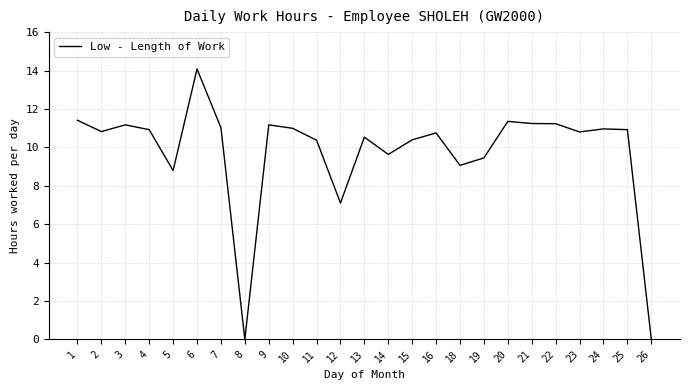

True or false: the data shows 3.2 at 23.

False